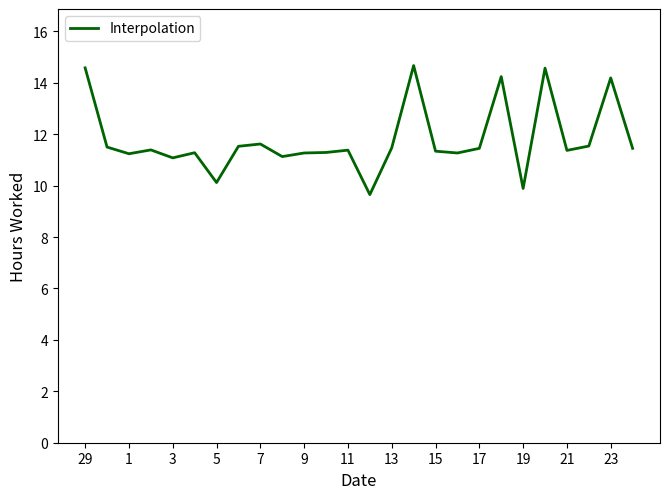

What is the difference between the maximum and minimum values?

5.0